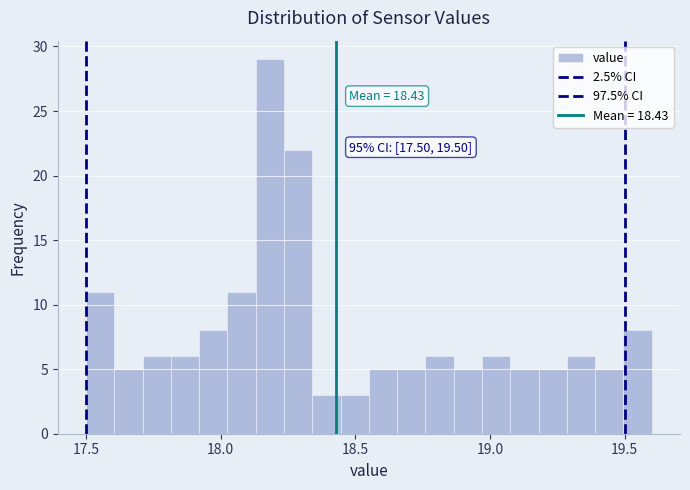

Around what value on the x-axis is the tallest bar? Give the approximate position of its centre, as read against the axis.

18.20